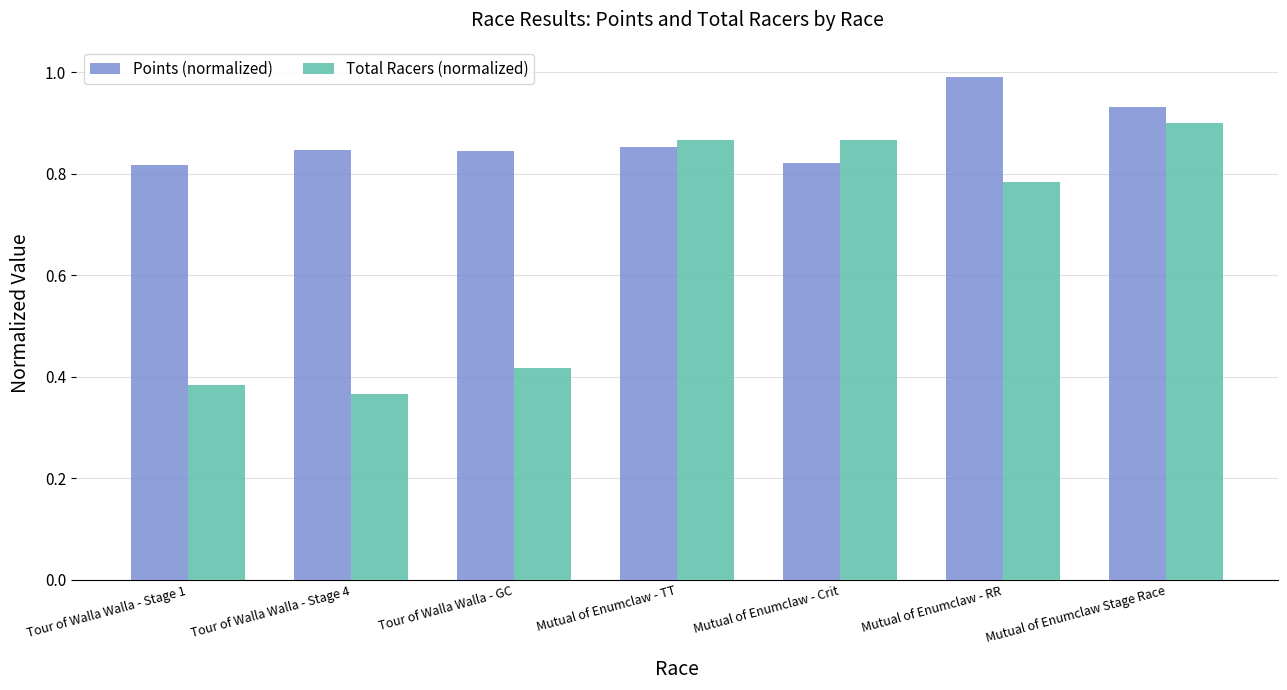

Is it true that Points (normalized) equals 1.0 at Mutual of Enumclaw - RR?

True